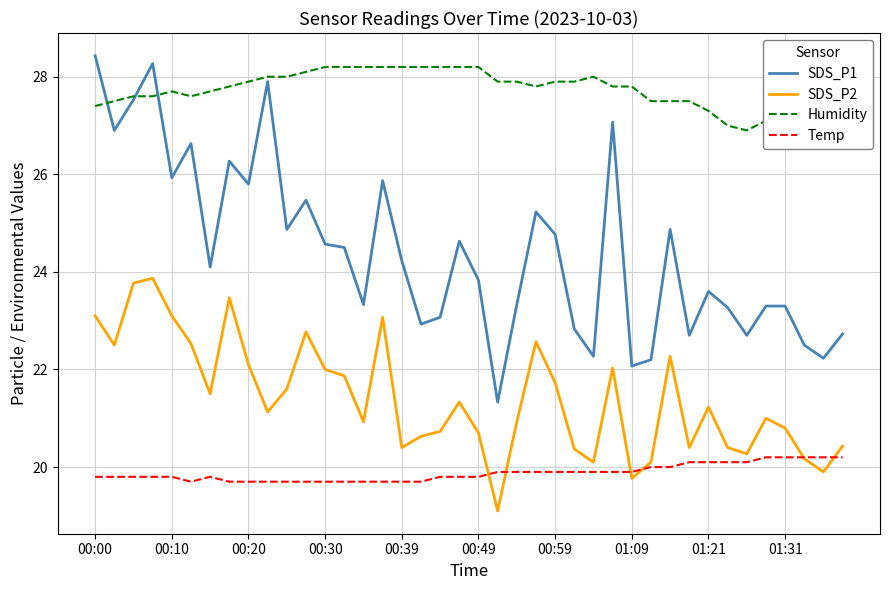

True or false: SDS_P2 and SDS_P1 intersect in this chart.

False